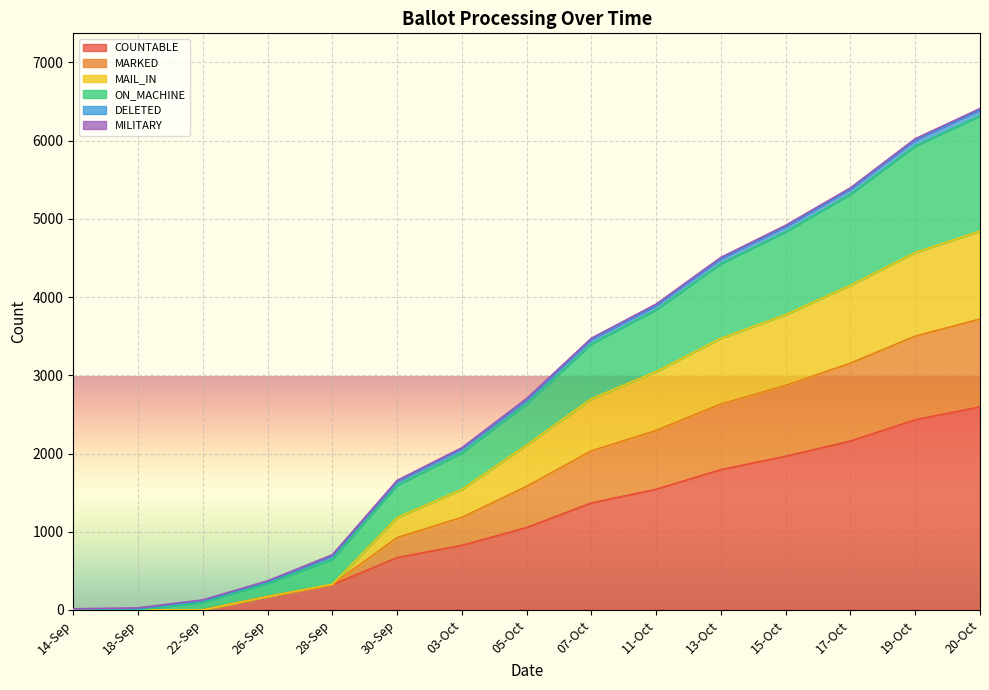

Does the chart display data point markers on the line(s)?

No